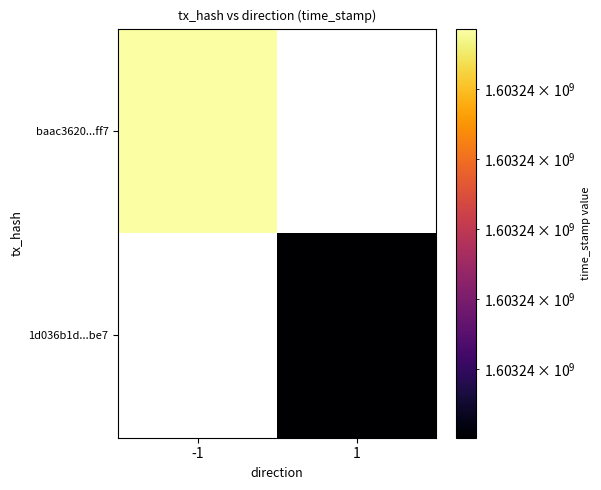

What is the difference between the 1d036b1d591690ac685f953e089401ed4944be7 values at 1 and -1?

1603236602